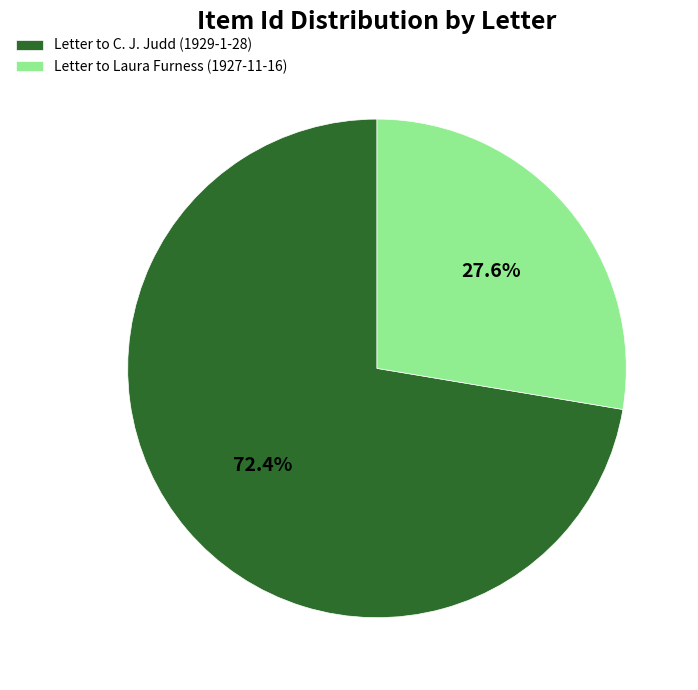

To the nearest percent, what is the difference between the Letter to Laura Furness (1927-11-16) and Letter to C. J. Judd (1929-1-28) slice percentages?

45%